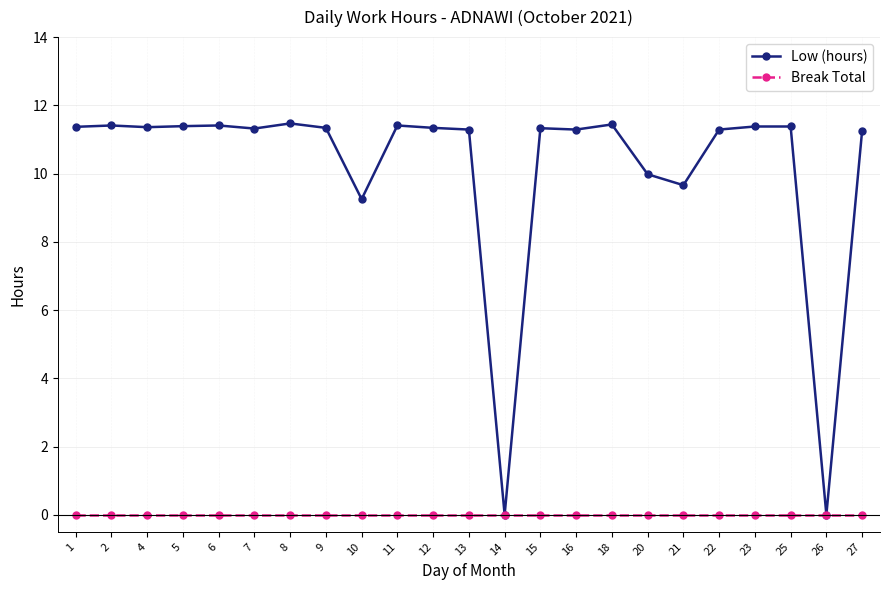

The value of Low (hours) at 20 is 2.5. True or false?

False